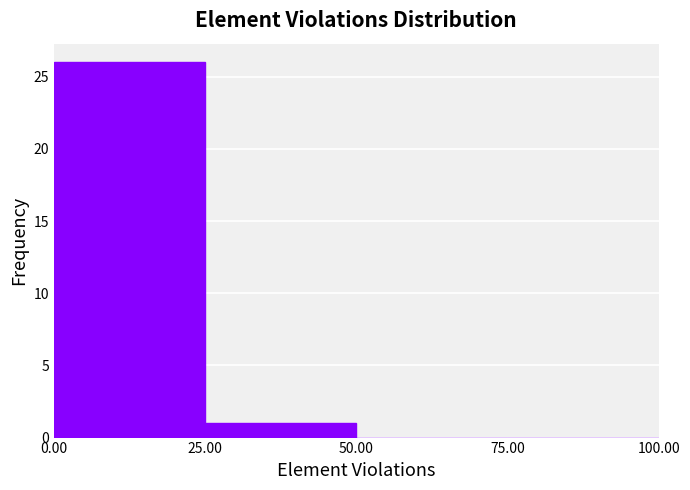

Over which range of the x-axis is the bar tallest?

0.00 to 25.00